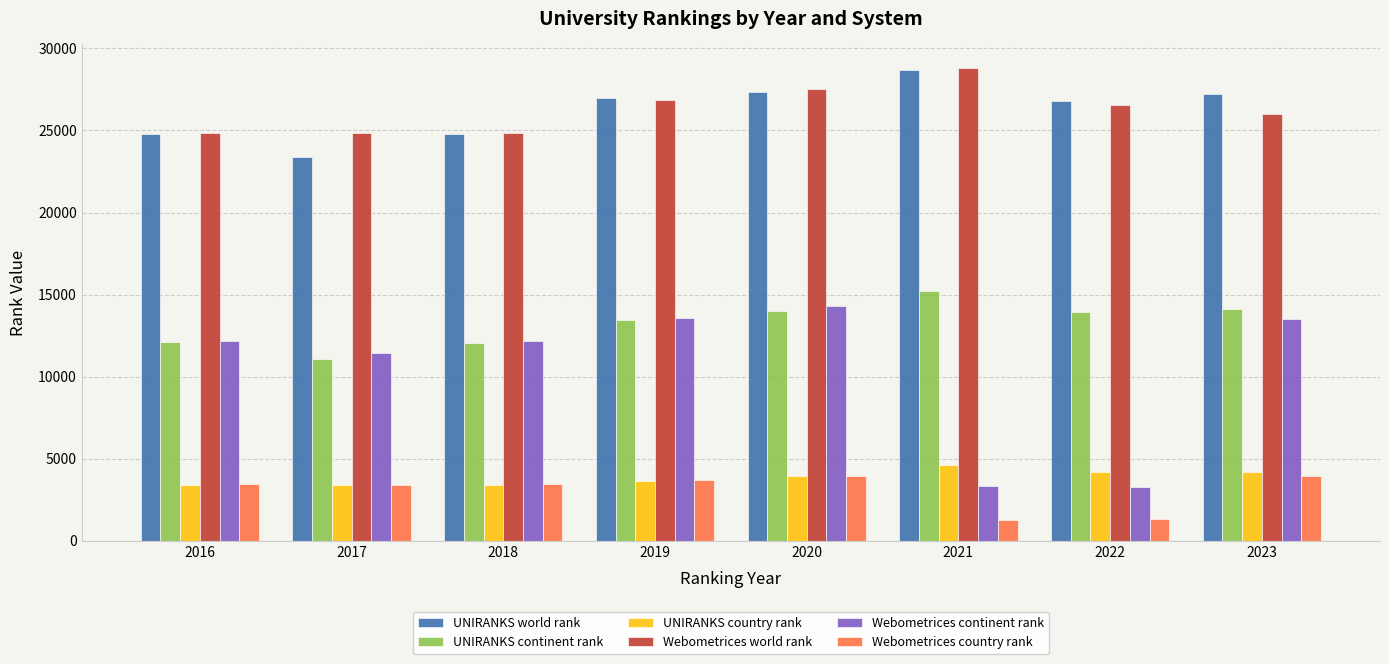

Are the bars grouped side by side (vs. stacked)?

Yes